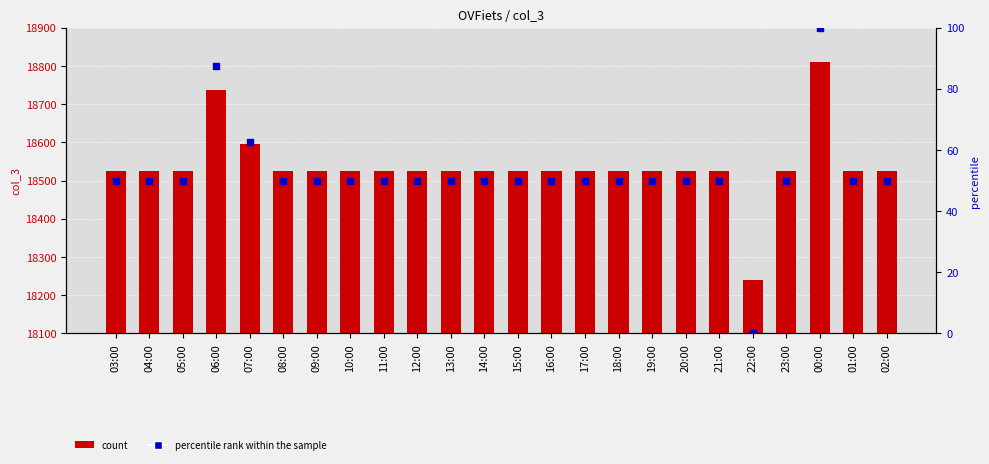

Which series has the largest total across all categories?

col_3